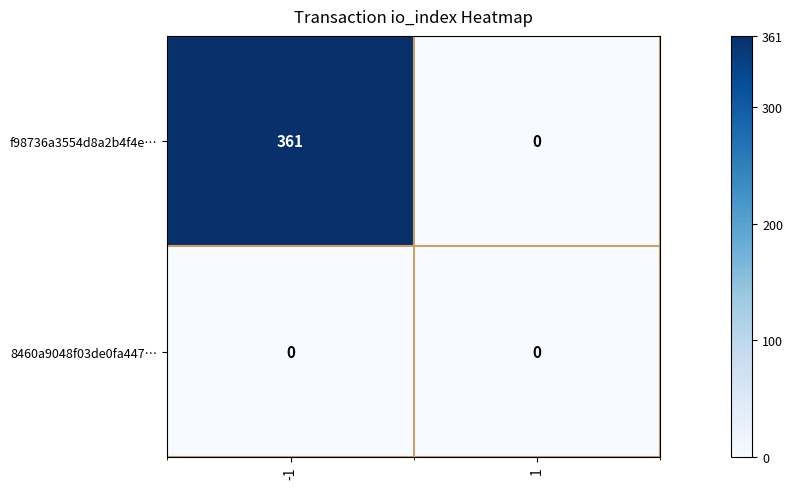

At which category is the sum across all series the highest?

-1